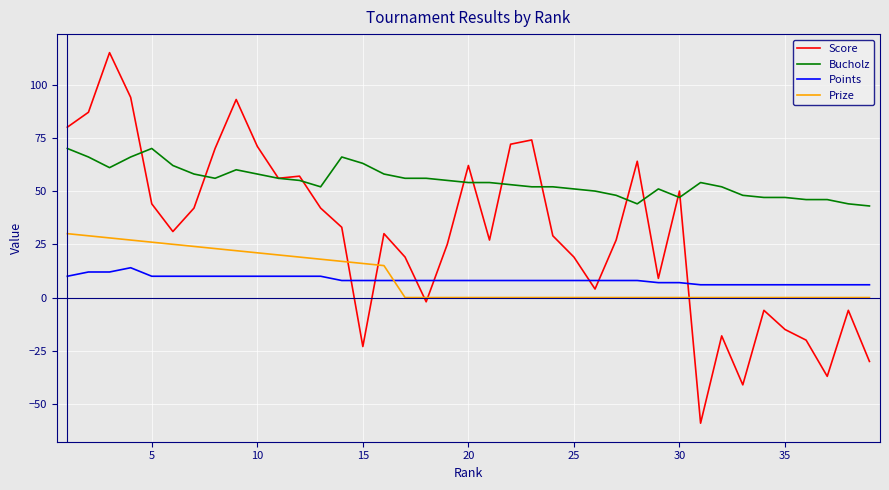

How many values in Score are below zero?

11